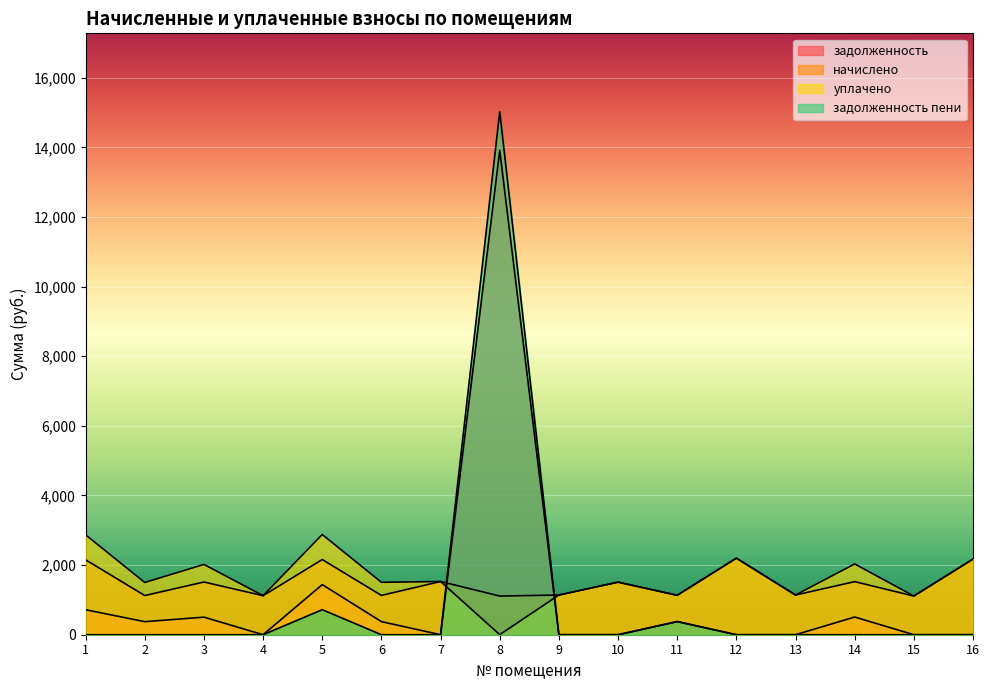

What are all the series names shown in the legend?

задолженность, начислено, уплачено, задолженность пени